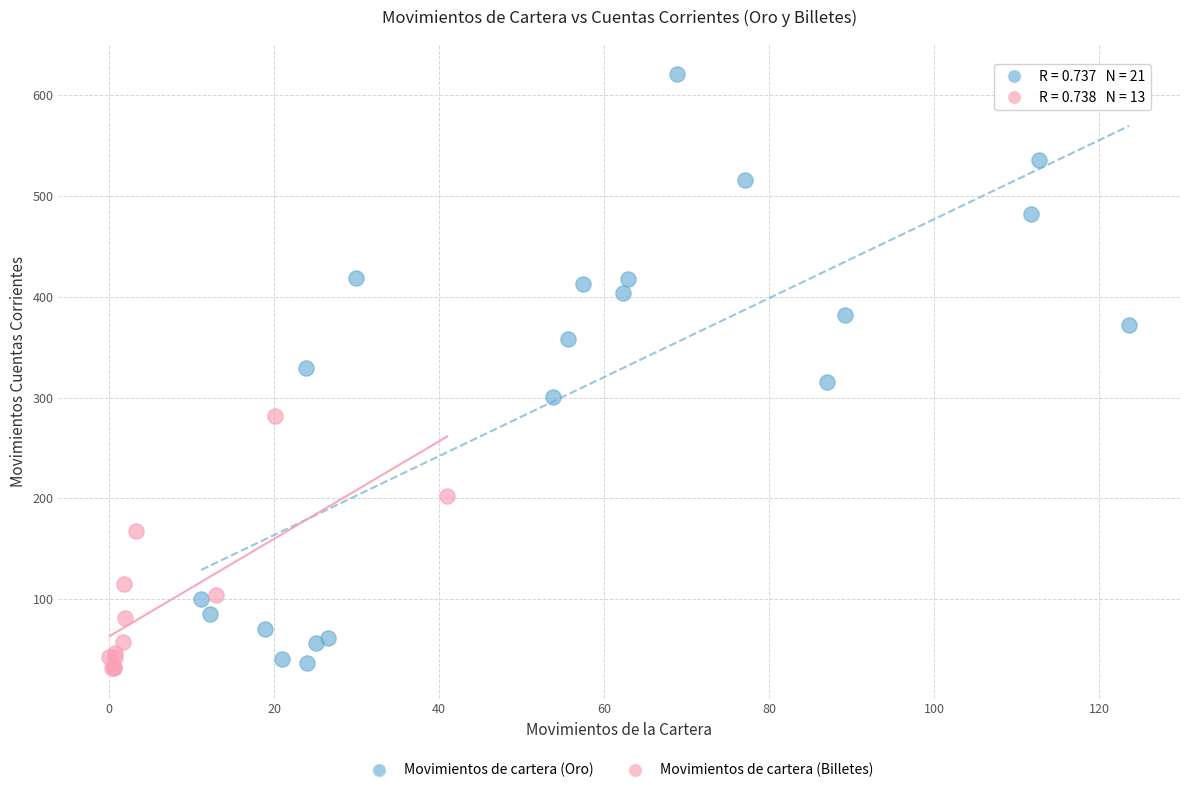

Which series reaches the maximum Y coordinate?

Movimientos de cartera (Oro)